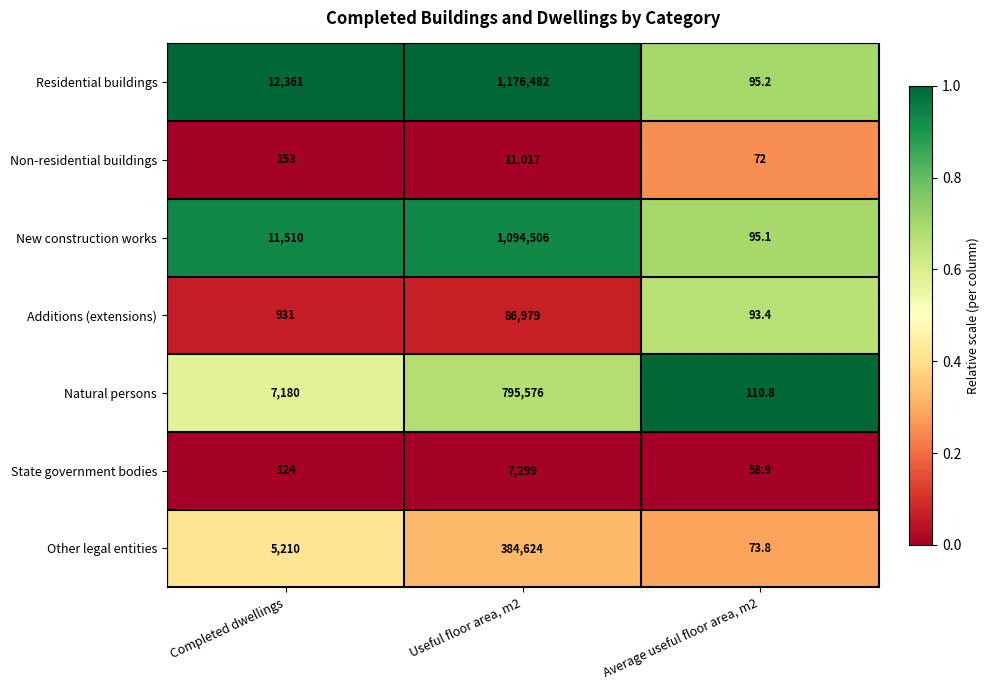

What is the average value of the Residential buildings series?

396312.7